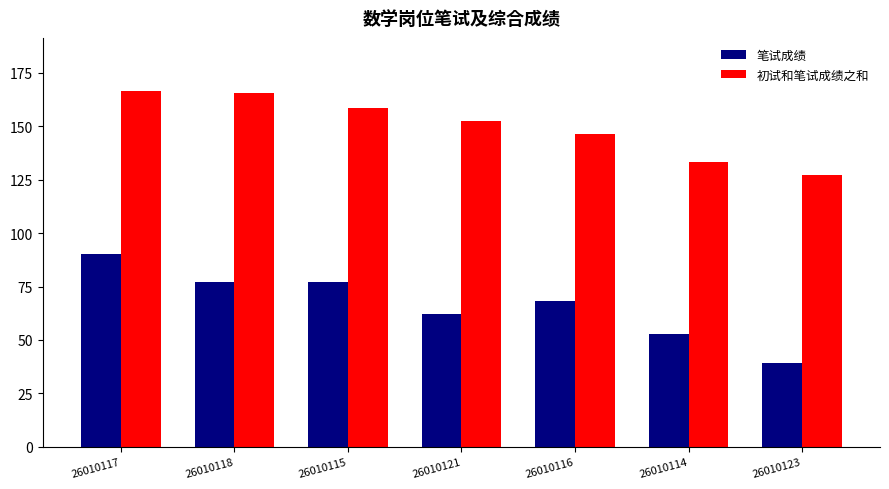

What is the label of the 2nd bar from the right?

26010114